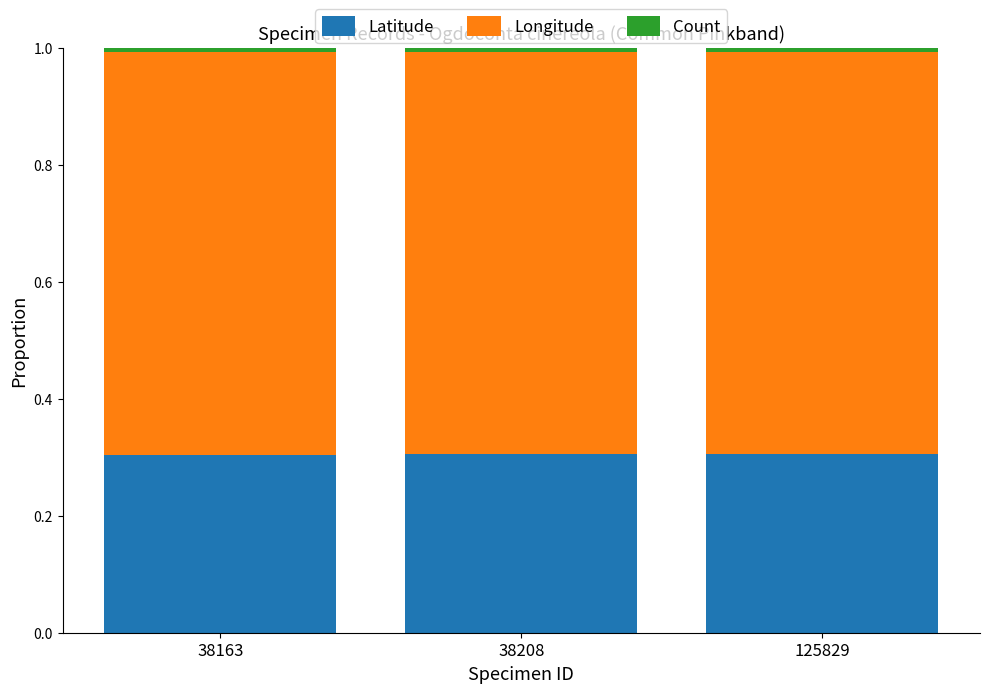

The value of Latitude at 125829 is 0.3. True or false?

True